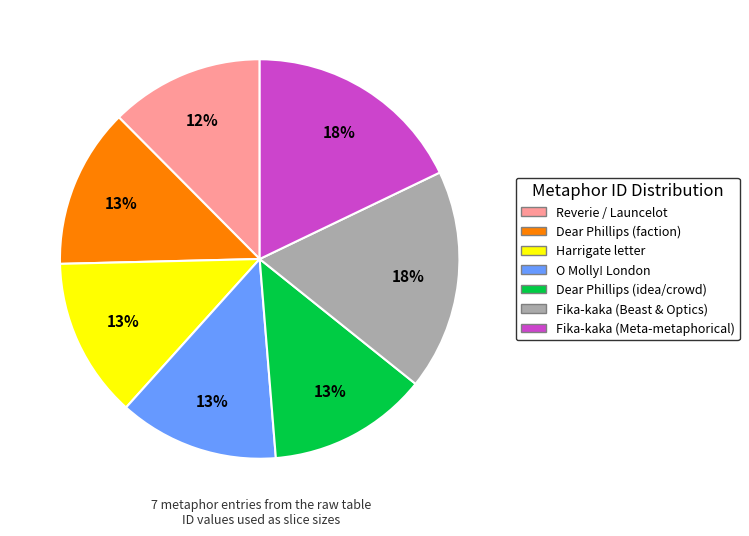

Does Dear Phillips (idea/crowd) represent more than half of the total?

No